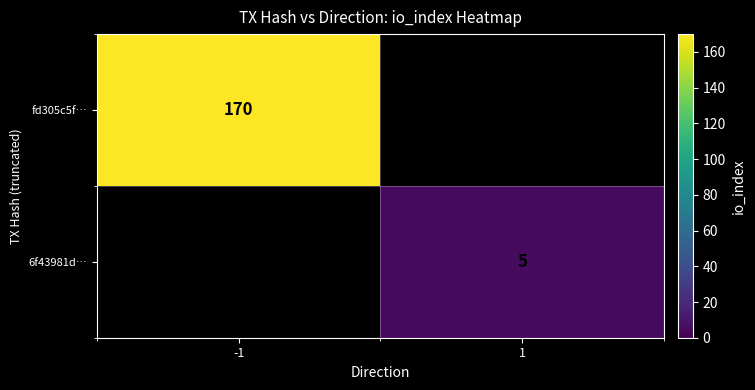

The fd305c5f… series shows 170 at -1. True or false?

True